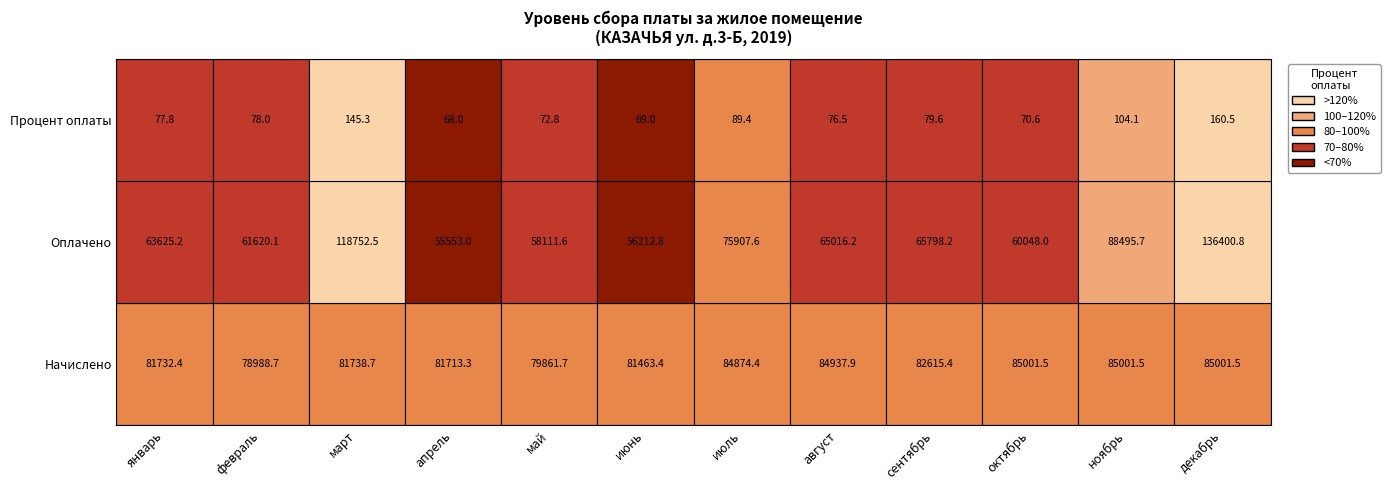

How many values in the Начислено series exceed 82615?

6